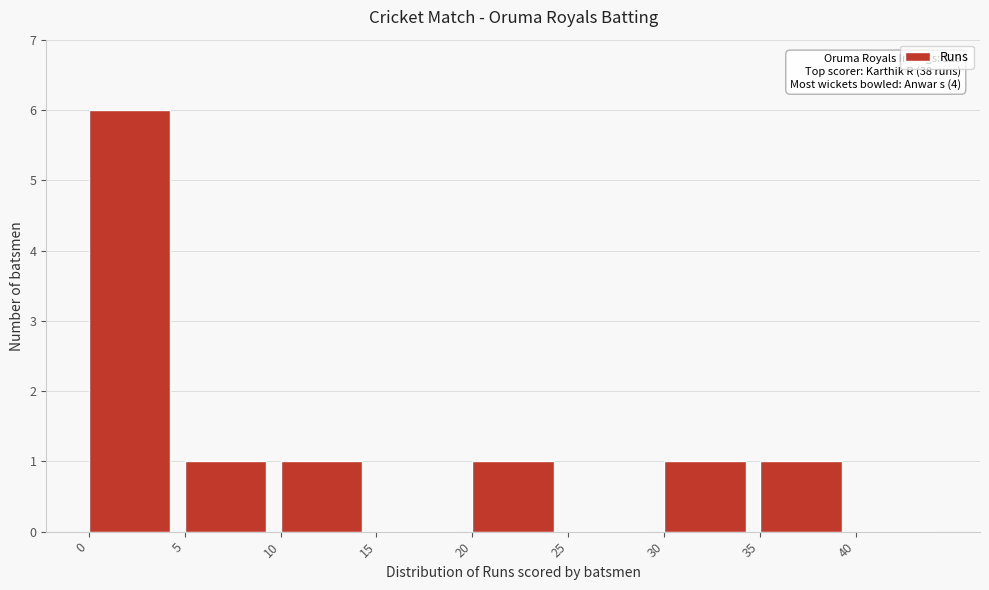

Which range on the x-axis has the tallest bar?

0 to 5